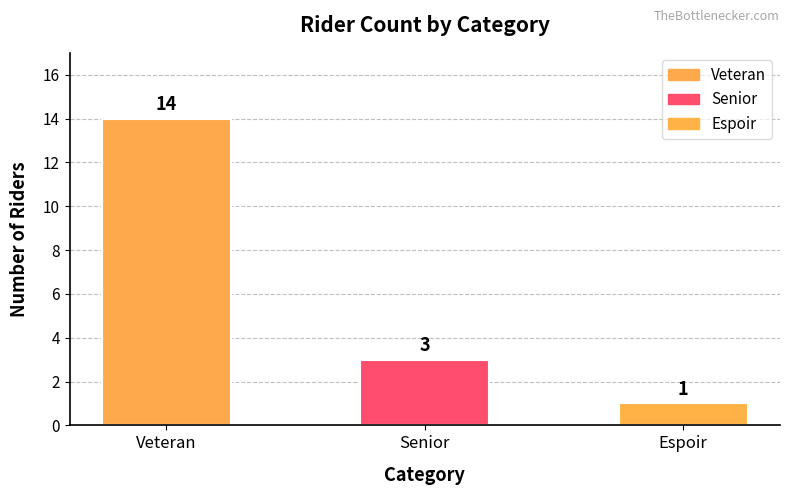

Reading right to left, transcribe all the data shown in this chart.

Espoir=1	Senior=3	Veteran=14